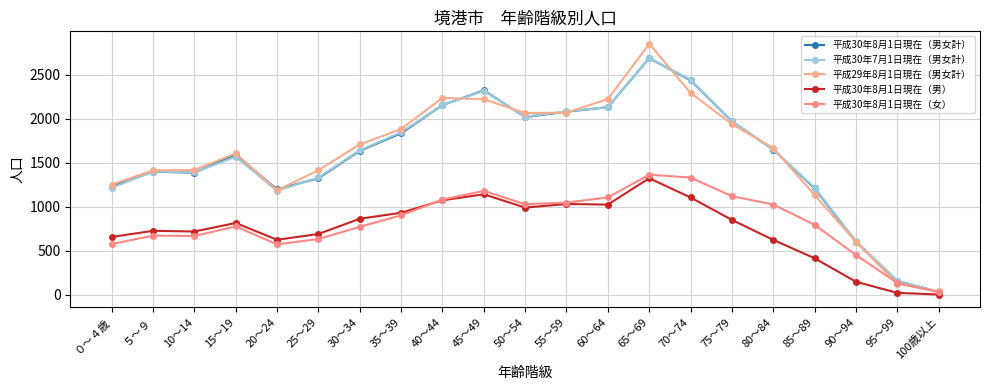

Count the number of data series in this chart.

5